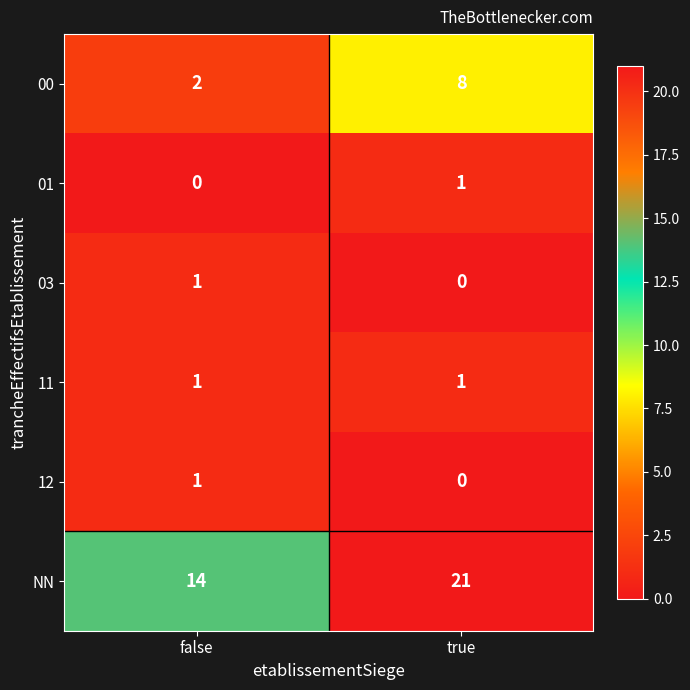

Is it true that 12 equals -1 at true?

False